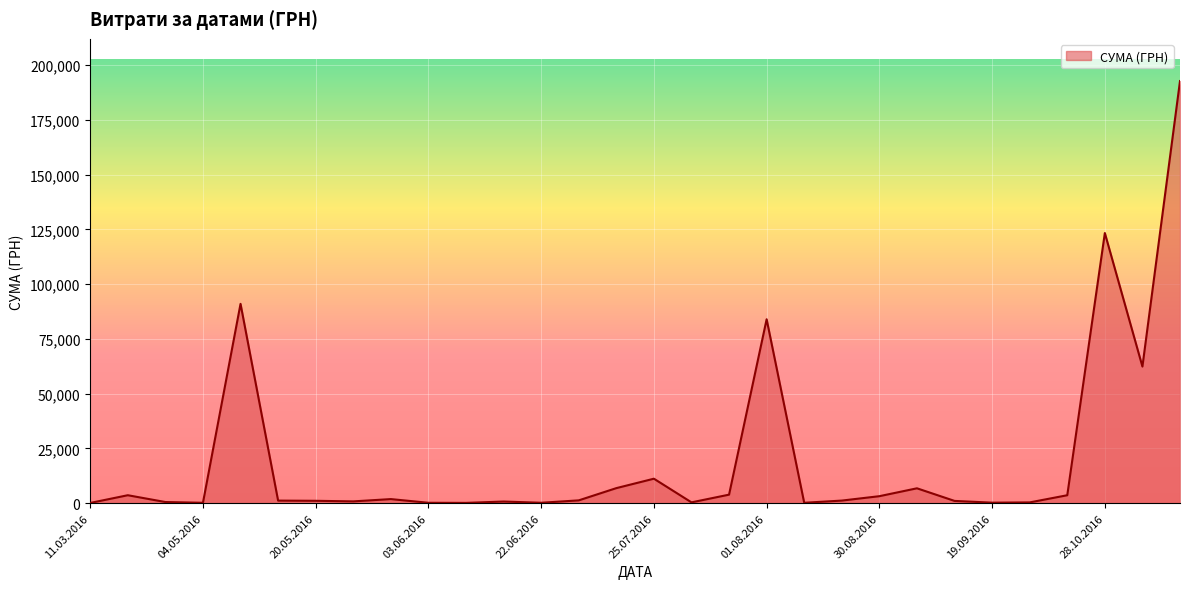

What is the difference between the maximum and minimum values?

192680.5